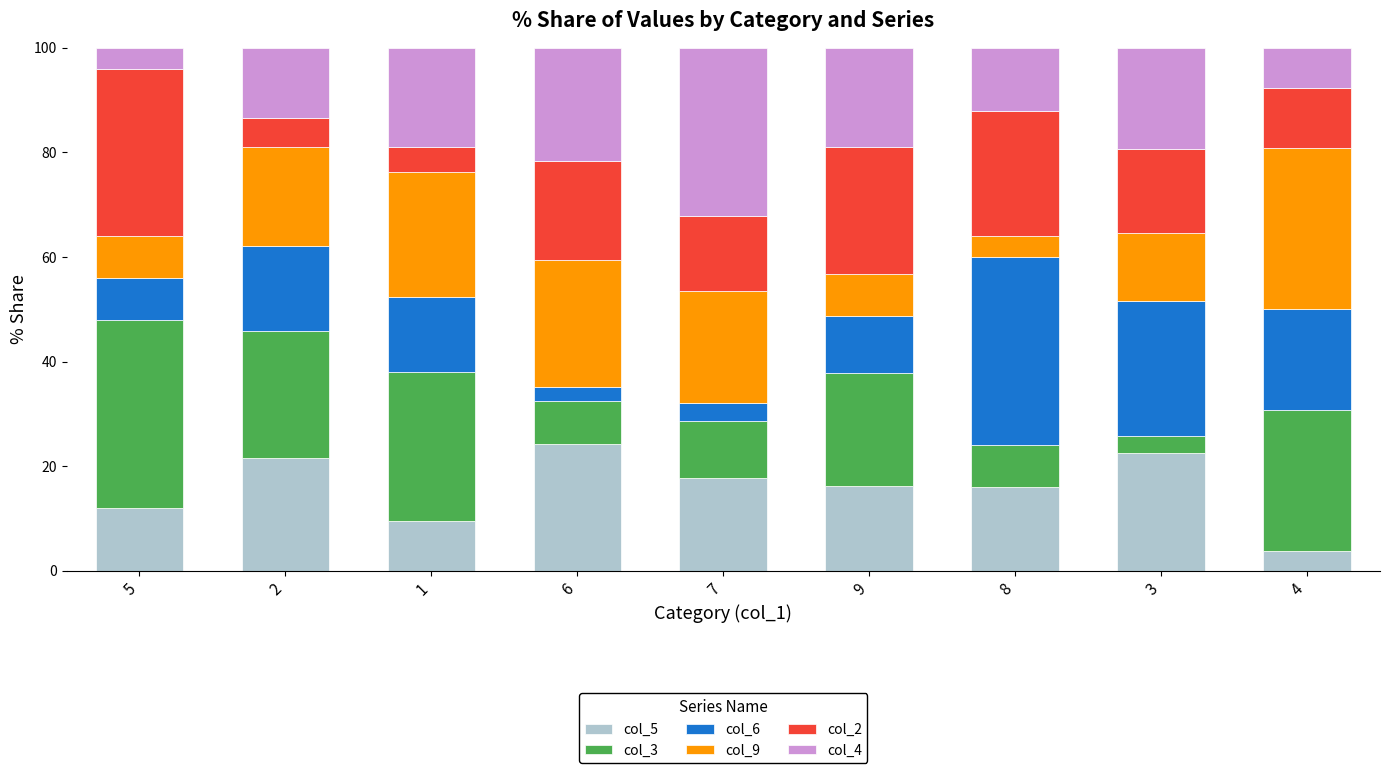

What is the total value across all series at 4?

100.0